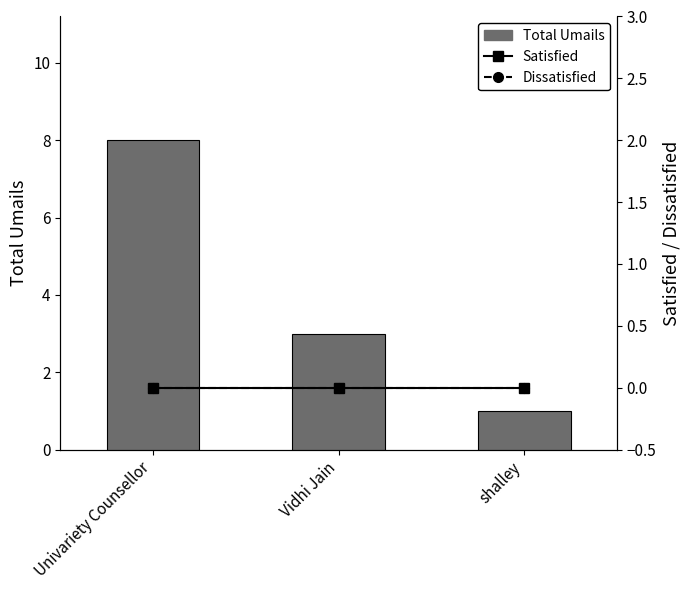

Reading right to left, list all the values displayed in this chart.

Total Umails: 1	3	8
Satisfied: 0	0	0
Dissatisfied: 0	0	0